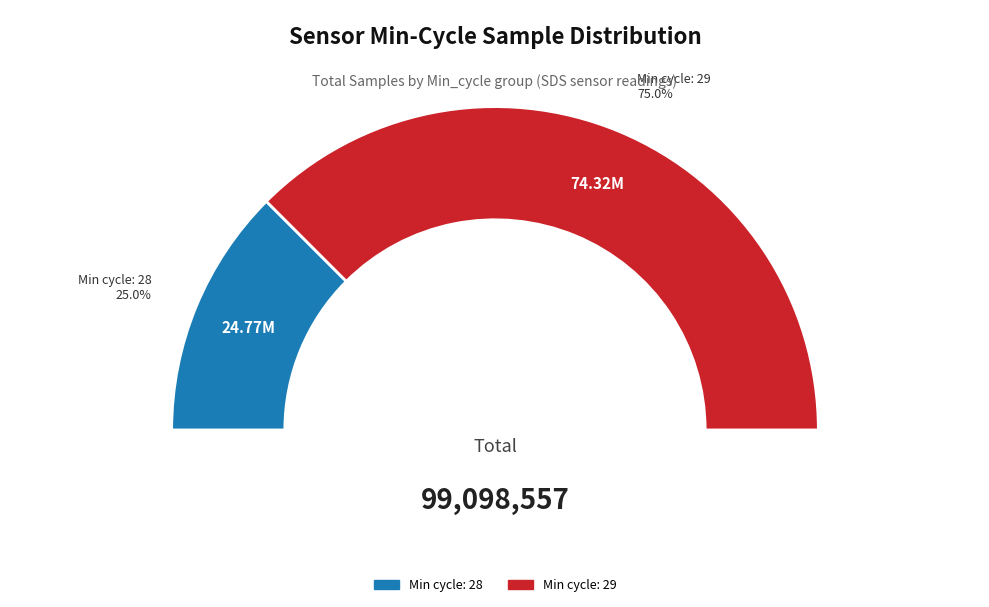

Which has a higher value, 29 or 28?

29